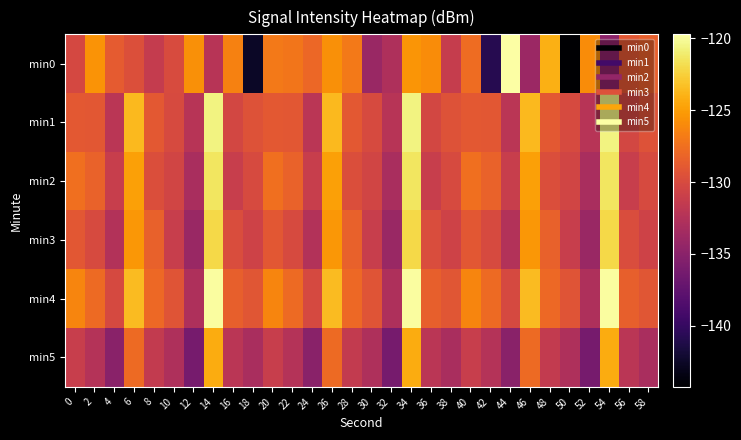

Reading left to right, transcribe all the data shown in this chart.

min0: 0=-130.2	2=-125.5	4=-128.8	6=-129.6	8=-131.4	10=-129.9	12=-125.7	14=-132.2	16=-126.5	18=-142.5	20=-127.0	22=-127.1	24=-128.0	26=-125.7	28=-127.0	30=-134.0	32=-132.8	34=-125.5	36=-125.9	38=-131.3	40=-127.8	42=-140.9	44=-119.7	46=-133.9	48=-124.1	50=-144.3	52=-125.9	54=-134.8	56=-129.1	58=-128.4
min1: 0=-129.0	2=-129.0	4=-132.1	6=-123.6	8=-128.9	10=-130.0	12=-132.3	14=-120.6	16=-130.3	18=-129.4	20=-129.0	22=-129.0	24=-132.1	26=-123.6	28=-128.9	30=-130.0	32=-132.3	34=-120.6	36=-130.3	38=-129.4	40=-129.0	42=-129.0	44=-132.1	46=-123.6	48=-128.9	50=-130.0	52=-132.3	54=-120.6	56=-130.3	58=-129.4
min2: 0=-127.5	2=-128.3	4=-131.2	6=-124.8	8=-129.7	10=-130.5	12=-133.1	14=-121.4	16=-131.2	18=-130.0	20=-127.5	22=-128.3	24=-131.2	26=-124.8	28=-129.7	30=-130.5	32=-133.1	34=-121.4	36=-131.2	38=-130.0	40=-127.5	42=-128.3	44=-131.2	46=-124.8	48=-129.7	50=-130.5	52=-133.1	54=-121.4	56=-131.2	58=-130.0
min3: 0=-129.1	2=-130.0	4=-132.5	6=-125.3	8=-128.4	10=-131.2	12=-134.0	14=-122.1	16=-129.8	18=-130.7	20=-129.1	22=-130.0	24=-132.5	26=-125.3	28=-128.4	30=-131.2	32=-134.0	34=-122.1	36=-129.8	38=-130.7	40=-129.1	42=-130.0	44=-132.5	46=-125.3	48=-128.4	50=-131.2	52=-134.0	54=-122.1	56=-129.8	58=-130.7
min4: 0=-126.3	2=-127.8	4=-130.1	6=-123.5	8=-127.9	10=-129.3	12=-132.8	14=-119.9	16=-128.5	18=-129.2	20=-126.3	22=-127.8	24=-130.1	26=-123.5	28=-127.9	30=-129.3	32=-132.8	34=-119.9	36=-128.5	38=-129.2	40=-126.3	42=-127.8	44=-130.1	46=-123.5	48=-127.9	50=-129.3	52=-132.8	54=-119.9	56=-128.5	58=-129.2
min5: 0=-131.2	2=-132.4	4=-135.0	6=-127.8	8=-131.5	10=-132.8	12=-136.2	14=-124.3	16=-132.0	18=-133.1	20=-131.2	22=-132.4	24=-135.0	26=-127.8	28=-131.5	30=-132.8	32=-136.2	34=-124.3	36=-132.0	38=-133.1	40=-131.2	42=-132.4	44=-135.0	46=-127.8	48=-131.5	50=-132.8	52=-136.2	54=-124.3	56=-132.0	58=-133.1